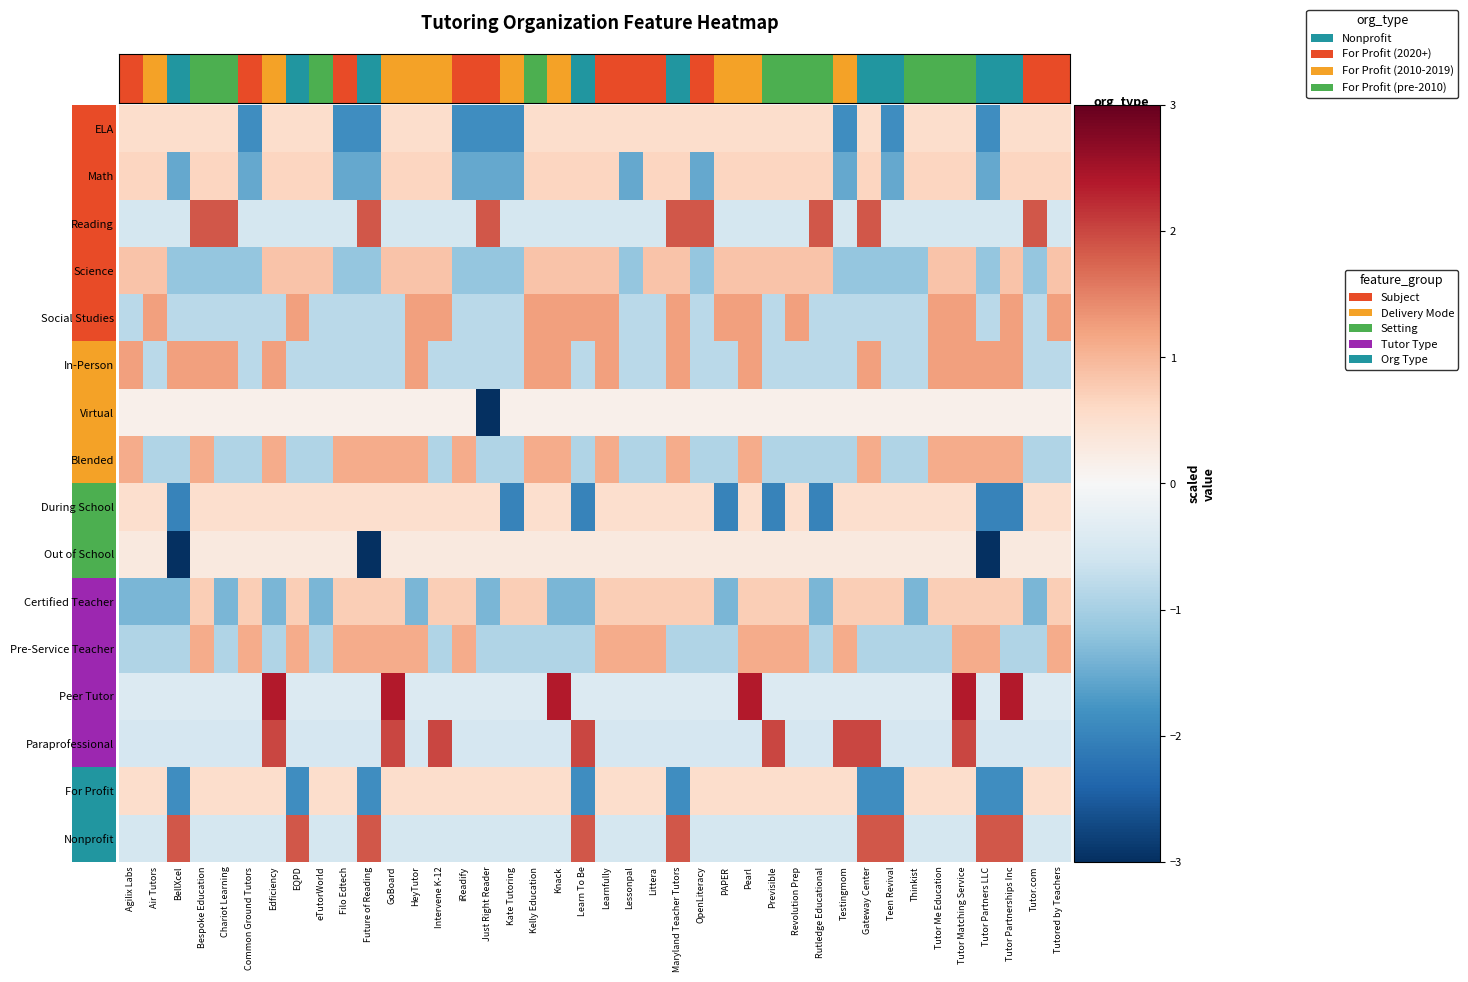

How many distinct data groups are displayed?

16